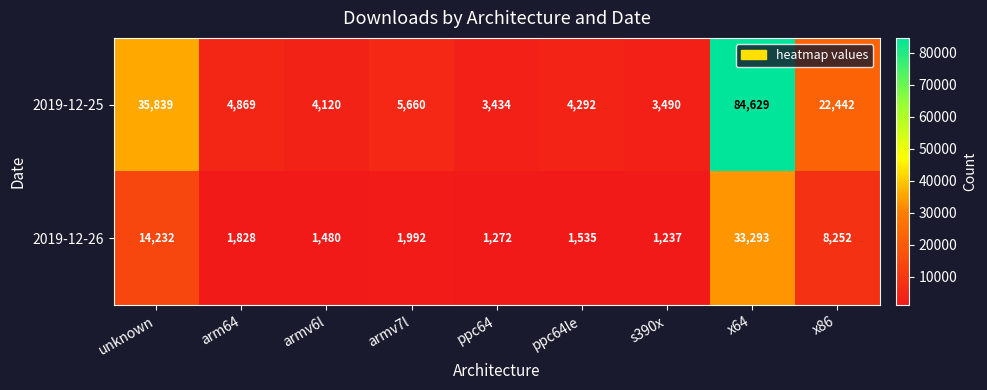

True or false: 2019-12-25 has a value of 4120 at armv6l.

True